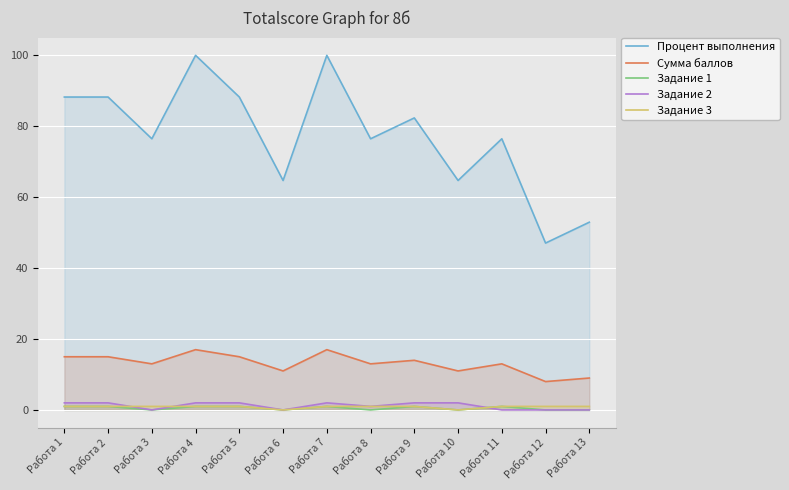

In Задание 1, how many points are higher than both neighbors (excluding endpoints)?

3